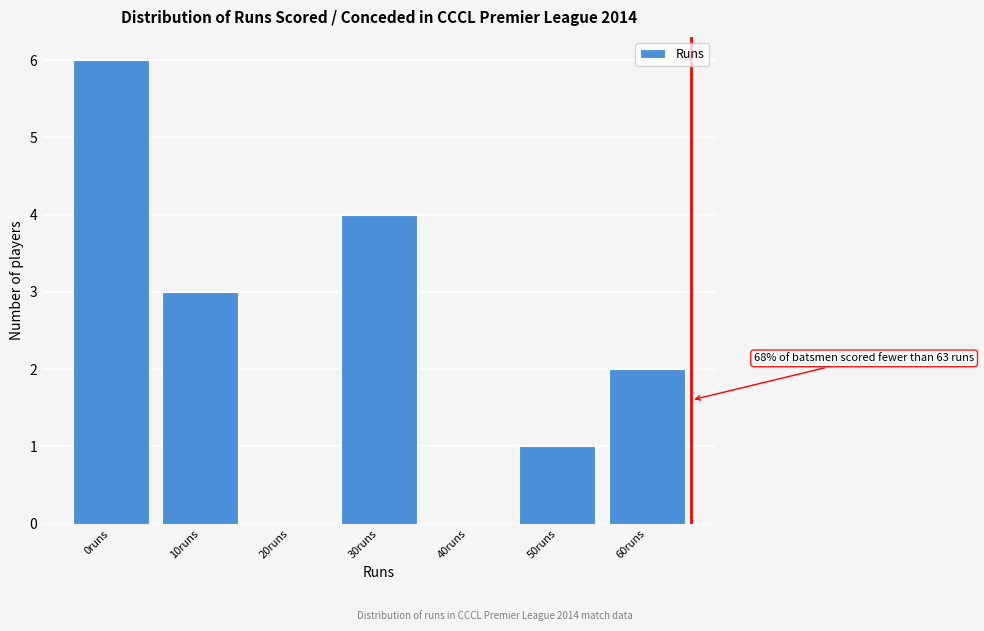

Reading left to right, what are all the values shown in this chart?

0runs=6	10runs=3	20runs=0	30runs=4	40runs=0	50runs=1	60runs=2